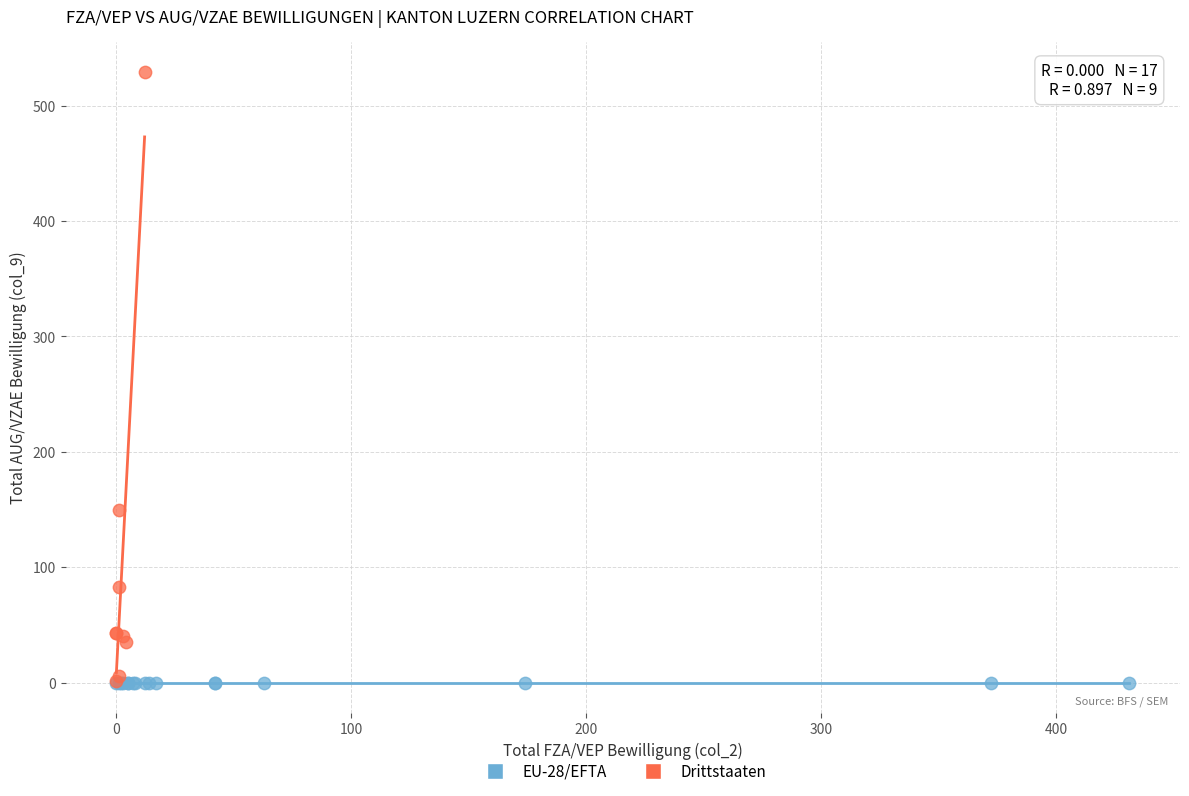

Which series contains the highest Y value?

Drittstaaten